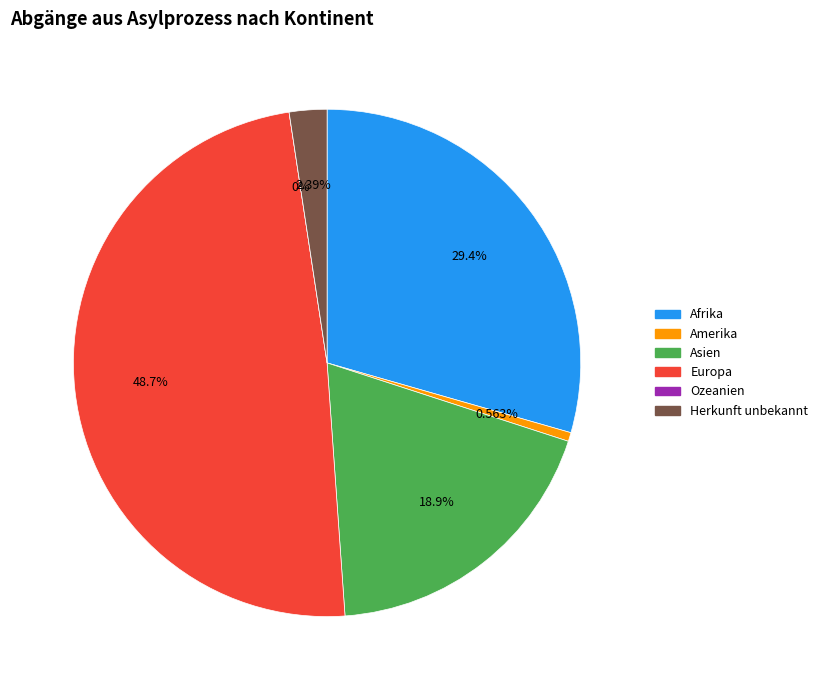

Does any single category account for the majority?

No